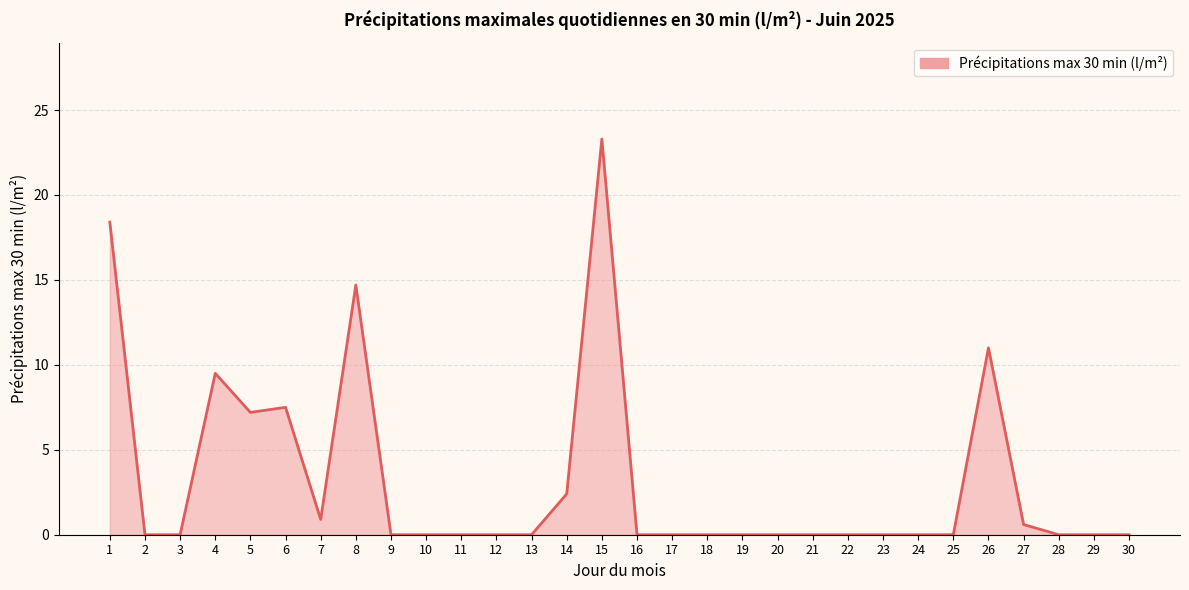

Reading left to right, transcribe all the data shown in this chart.

18.4	0.0	0.0	9.5	7.2	7.5	0.9	14.7	0.0	0.0	0.0	0.0	0.0	2.4	23.3	0.0	0.0	0.0	0.0	0.0	0.0	0.0	0.0	0.0	0.0	11.0	0.6	0.0	0.0	0.0